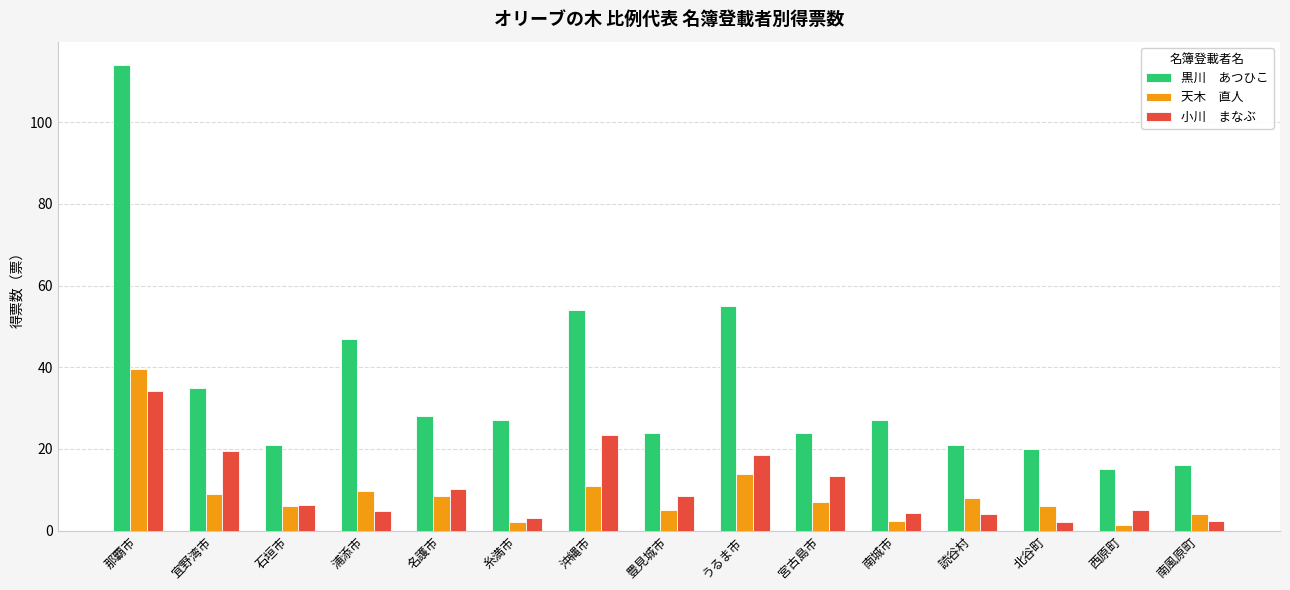

What is the total value across all series at 名護市?

46.8